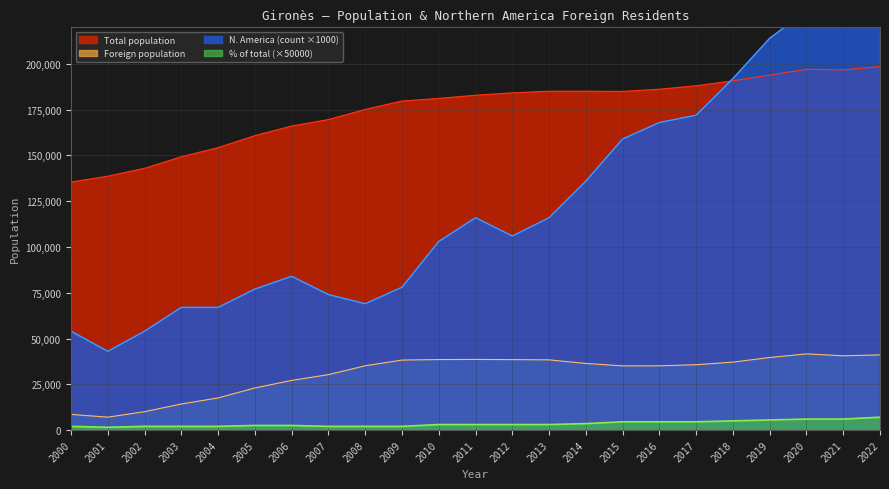

At which category is the sum across all series the highest?

2022